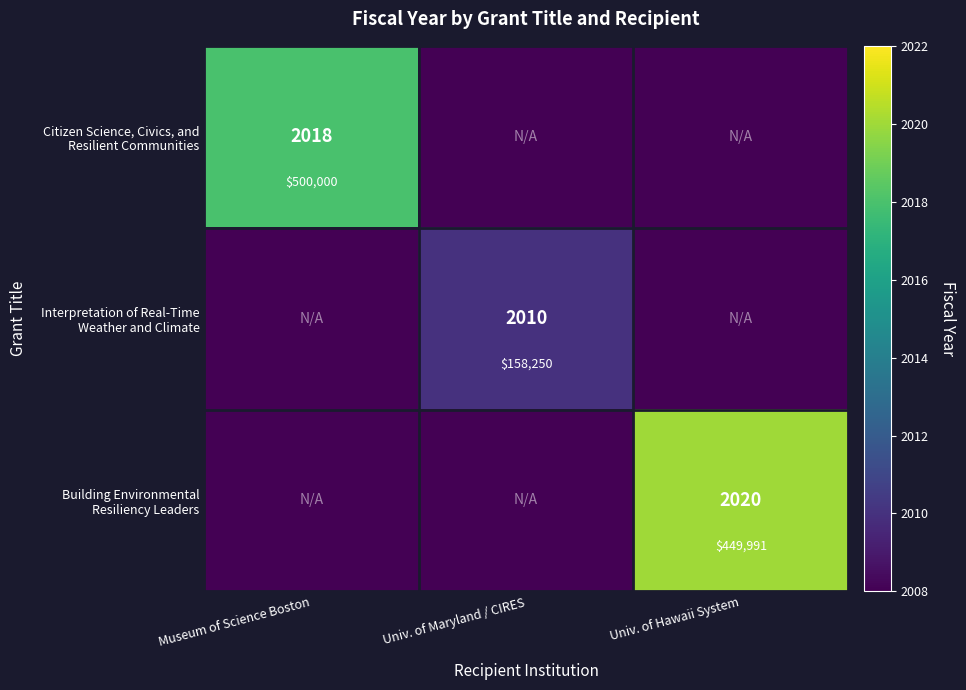

Is it true that Building Environmental Resiliency Leaders equals 901 at Museum of Science Boston?

False